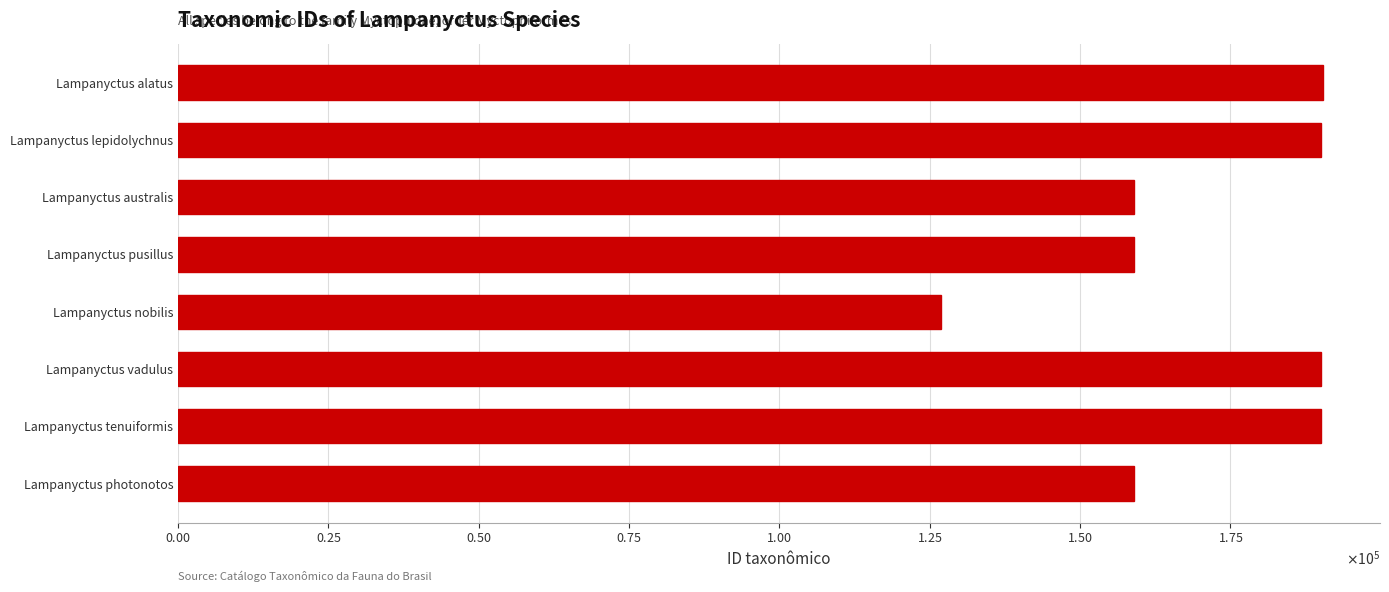

What is the sum of all values?

1364068